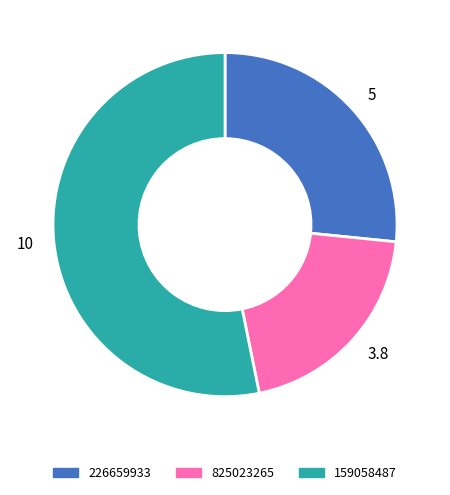

True or false: 3.8 accounts for 20% of the total.

True